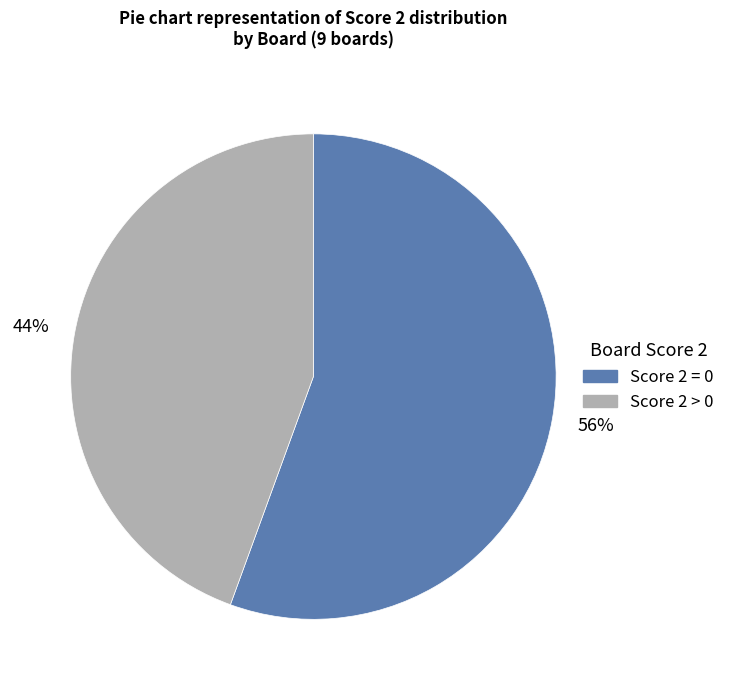

To the nearest percent, what is the average slice percentage?

50%